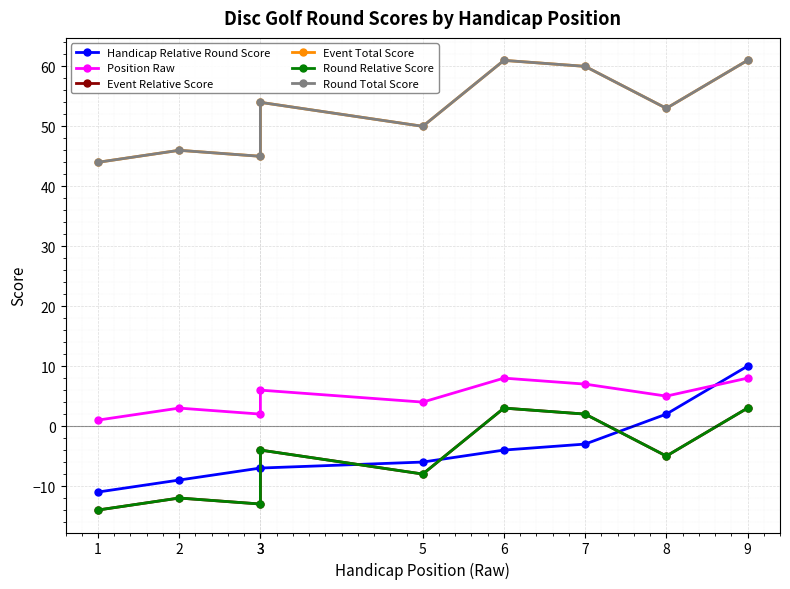

Reading right to left, extract all data points from this chart.

Handicap Relative Round Score: 10	2	-3	-4	-6	-7	-7	-9	-11
Position Raw: 8	5	7	8	4	6	2	3	1
Event Relative Score: 3	-5	2	3	-8	-4	-13	-12	-14
Event Total Score: 61	53	60	61	50	54	45	46	44
Round Relative Score: 3	-5	2	3	-8	-4	-13	-12	-14
Round Total Score: 61	53	60	61	50	54	45	46	44